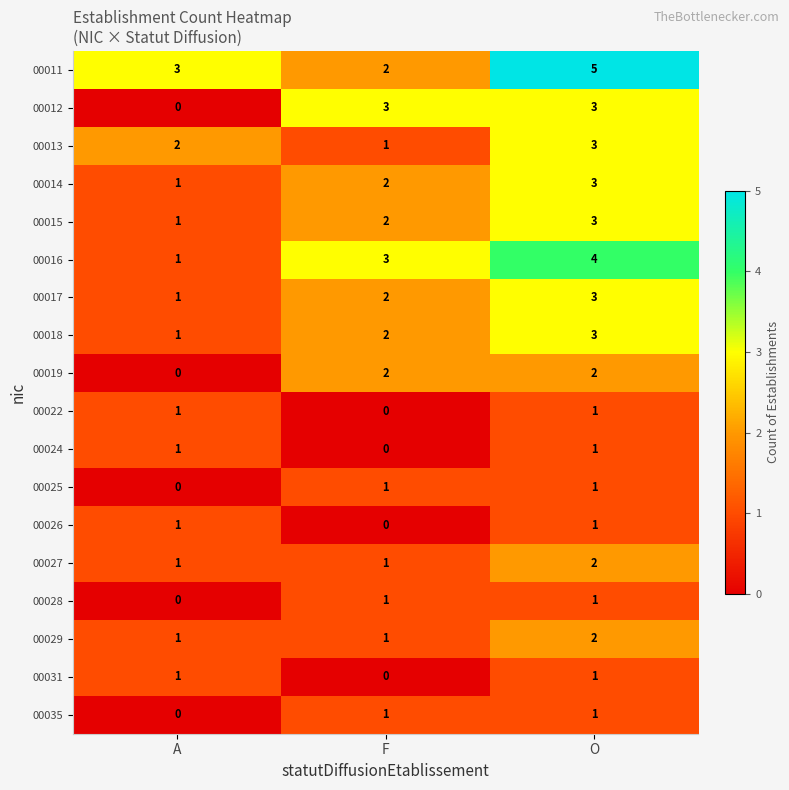

What is the highest value of the 00011 series?

5